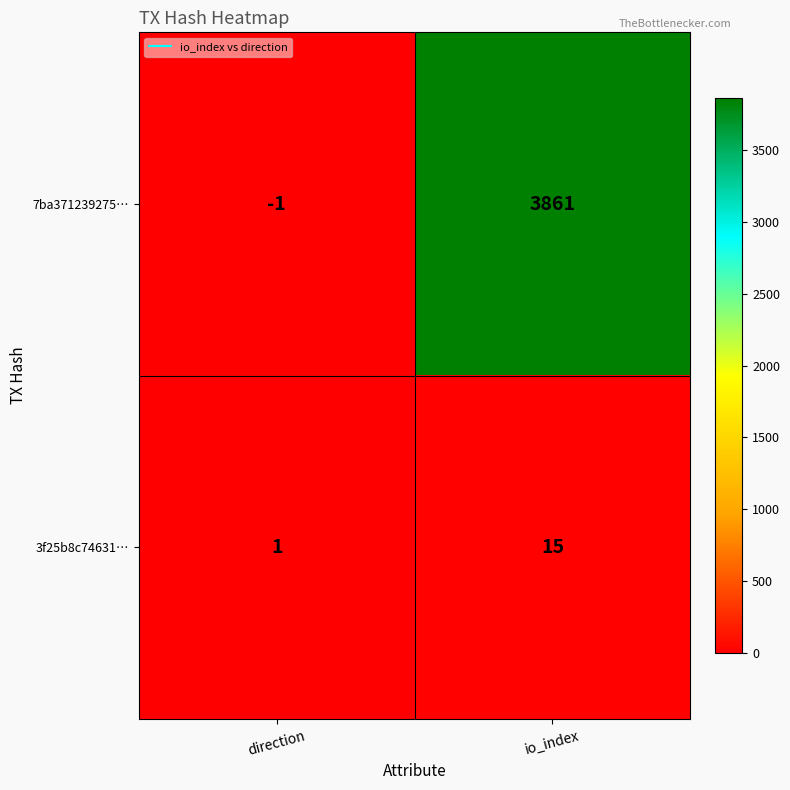

Reading left to right, what are all the values shown in this chart?

7ba371239275…: direction=-1	io_index=3861
3f25b8c74631…: direction=1	io_index=15